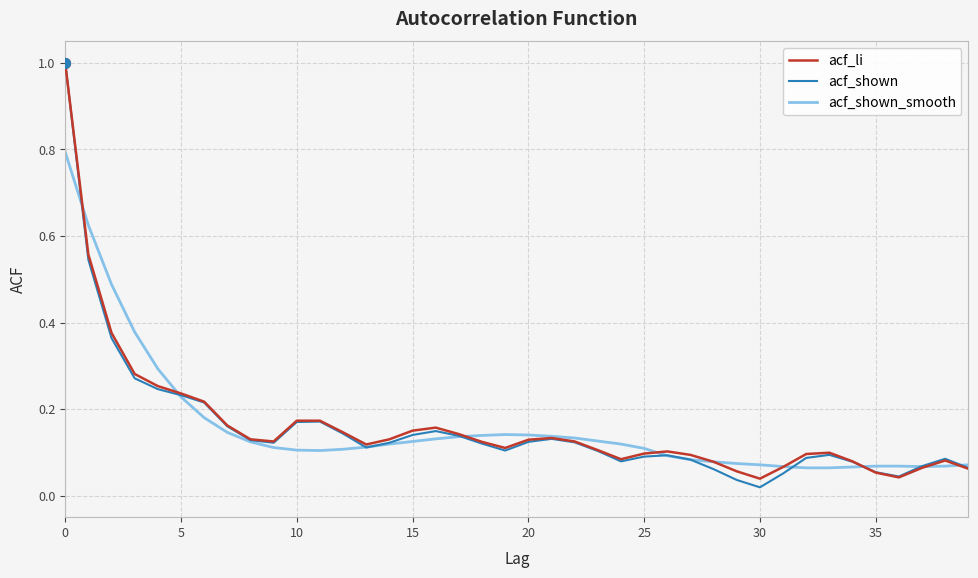

What is the maximum value shown in the chart?

1.0